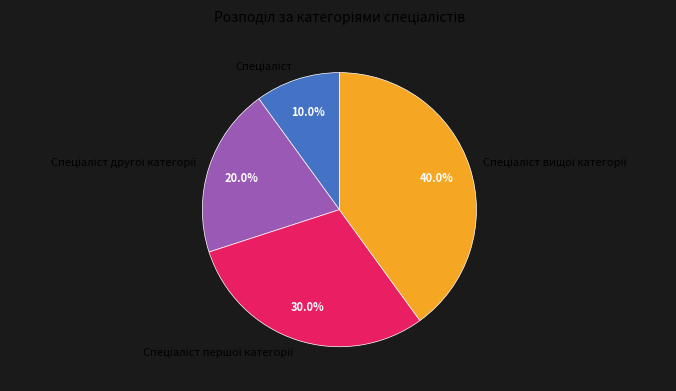

Is there any slice that represents more than half of the pie?

No